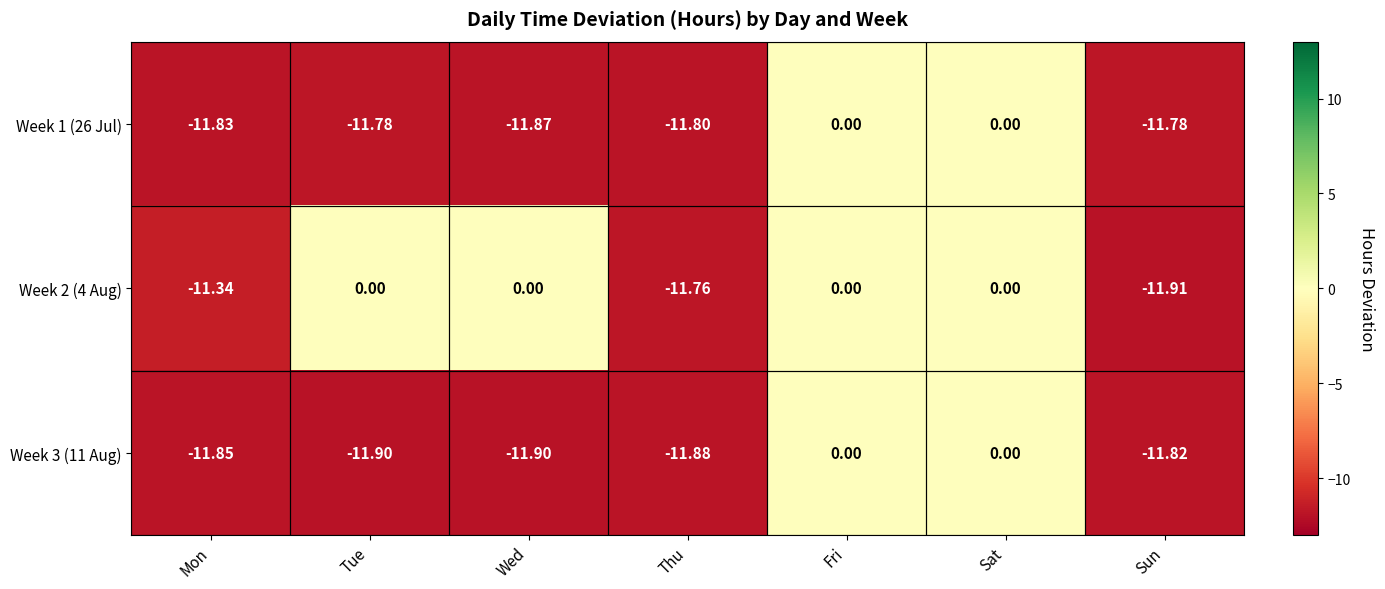

Which category has the lowest value across all series?

Sun